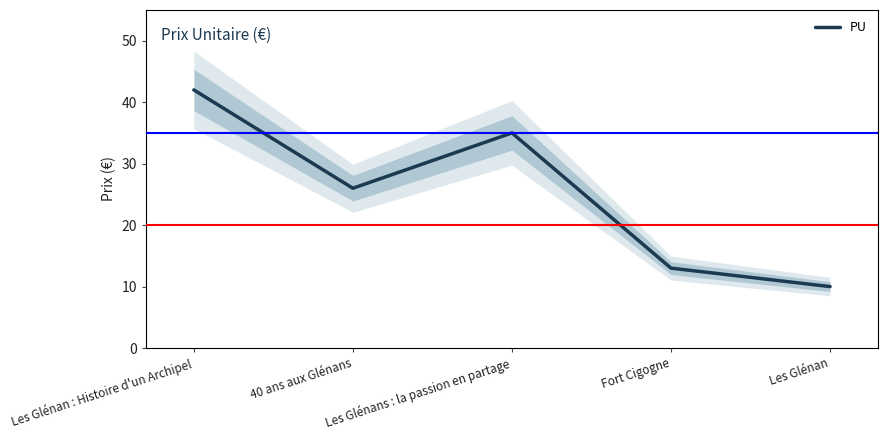

Does the chart have visible grid lines?

No